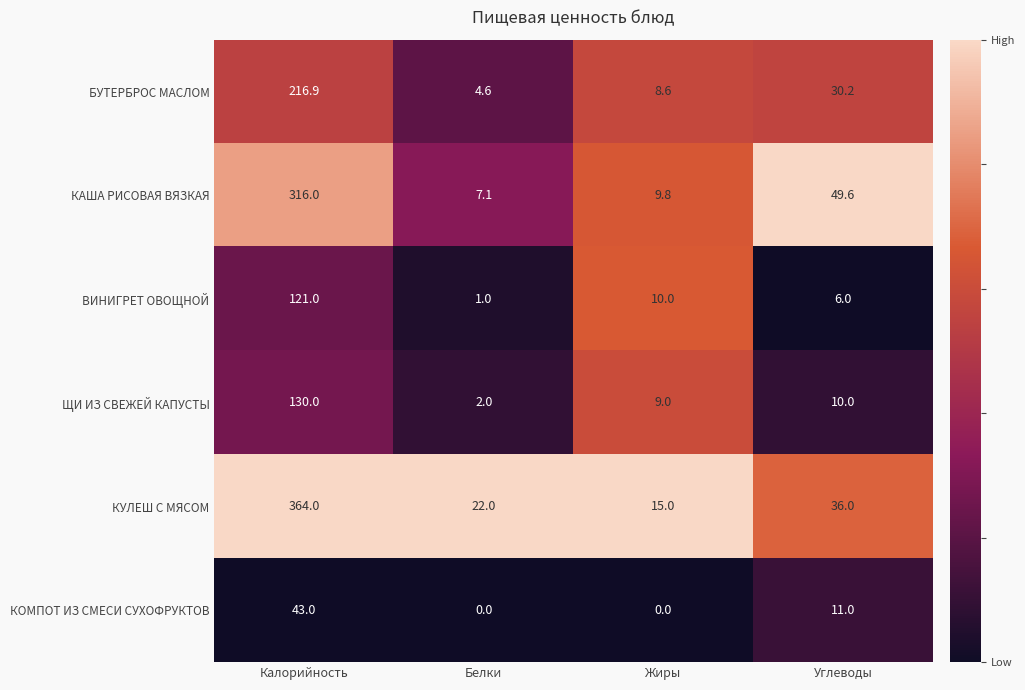

The value of КАША РИСОВАЯ ВЯЗКАЯ at Белки is 4.3. True or false?

False